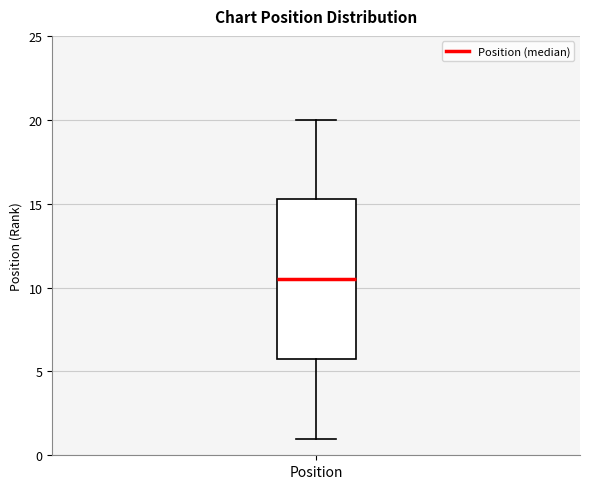

Read this box plot against the y-axis: the position of the median line, the range covered by the box, and the ends of both whiskers. The values are not printed on the chart, so give them approximately, as read against the axis.

median 10.5, box 6.0 to 15.5, whiskers 1.0 to 20.0